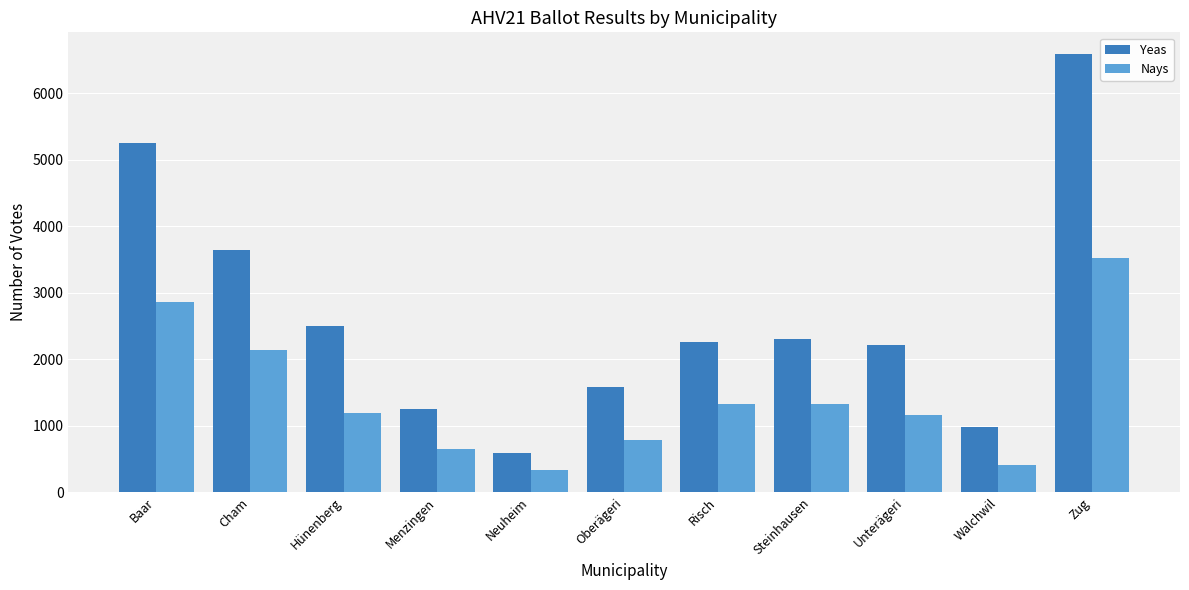

At which label does Nays reach its peak?

Zug